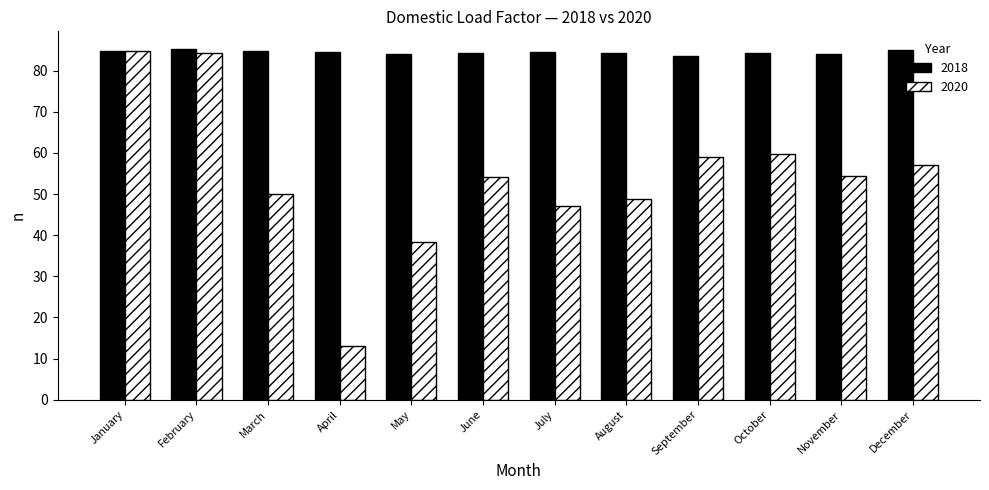

At July, list the series in order from largest to smallest.

2018, 2020